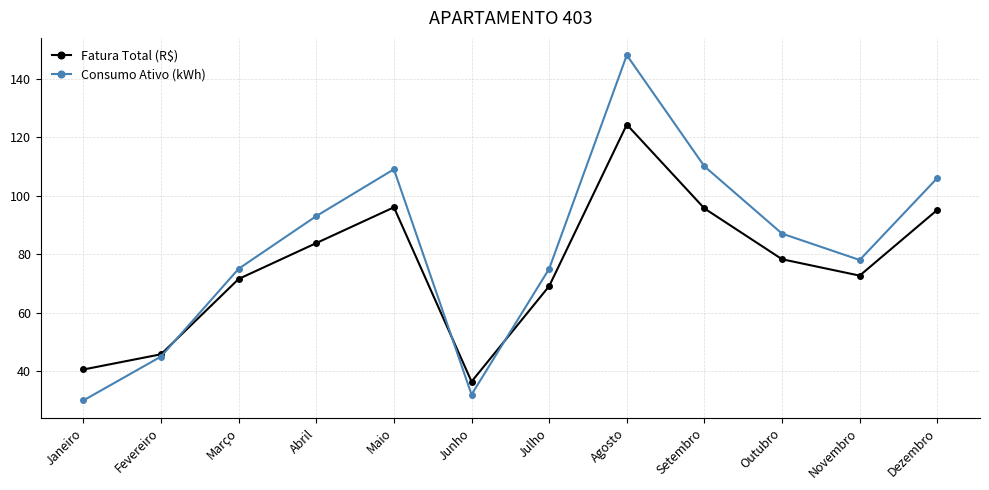

How many distinct data groups are displayed?

2